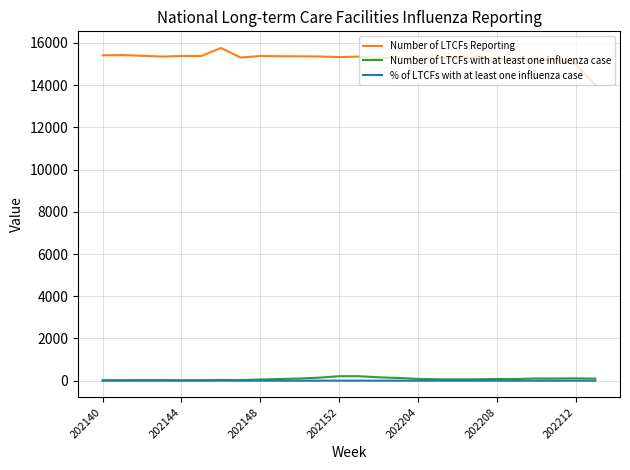

What is the average value of the % of LTCFs with at least one influenza case series?

0.5